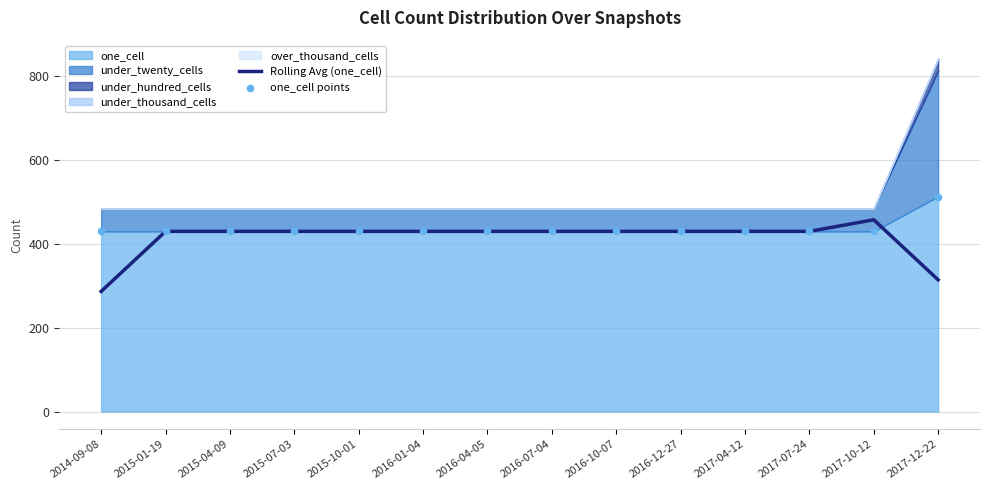

What is the total value across all series at 2016-01-04?

858.0